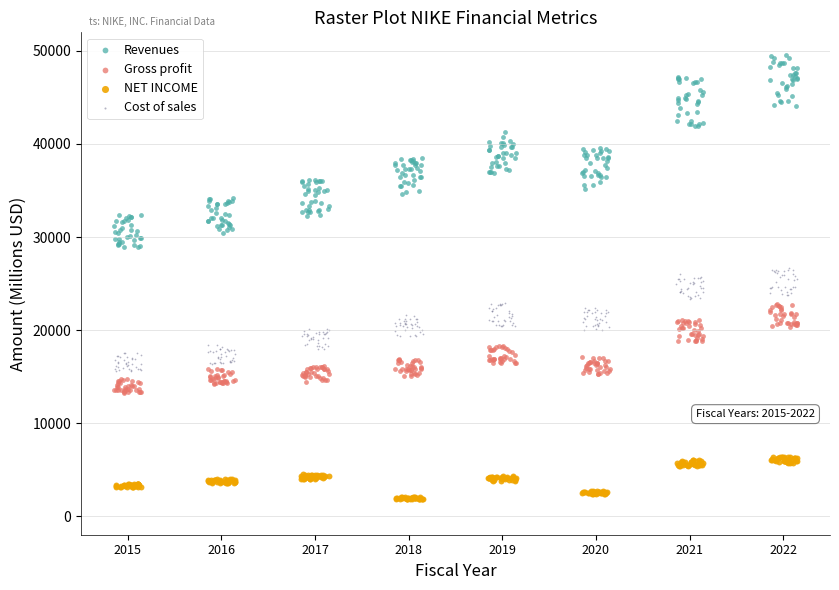

Which series contains the lowest Y value?

NET INCOME